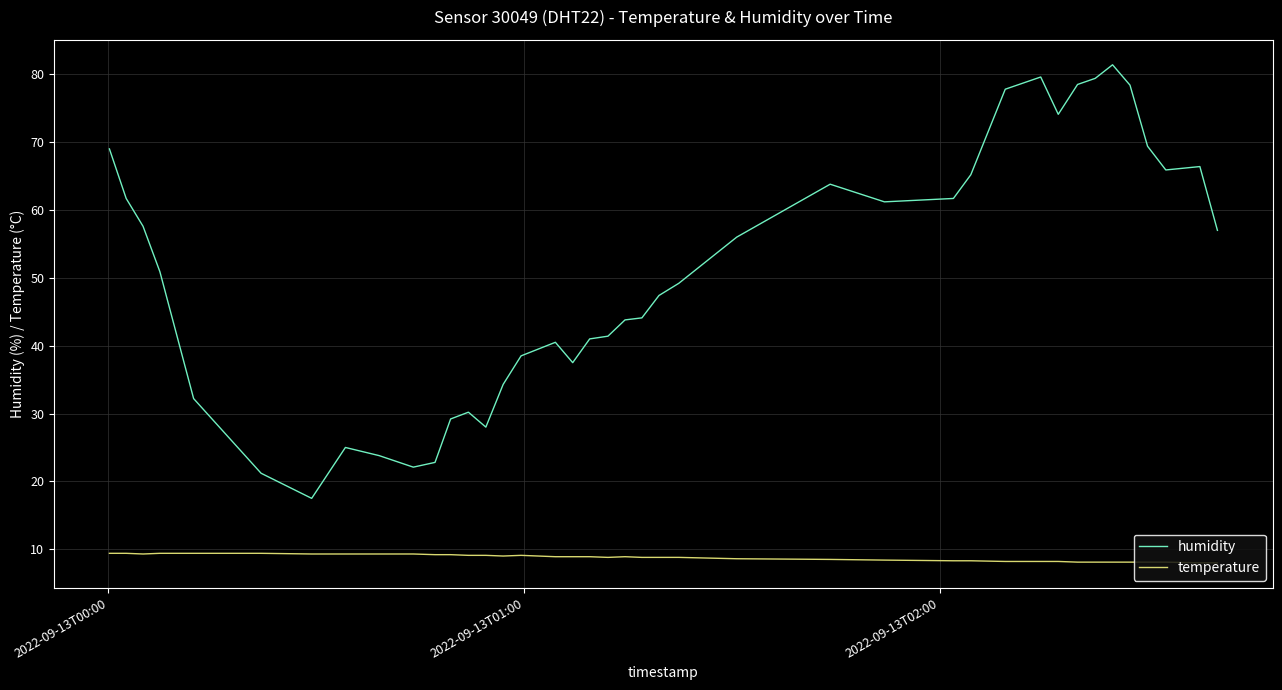

True or false: humidity and temperature intersect in this chart.

False